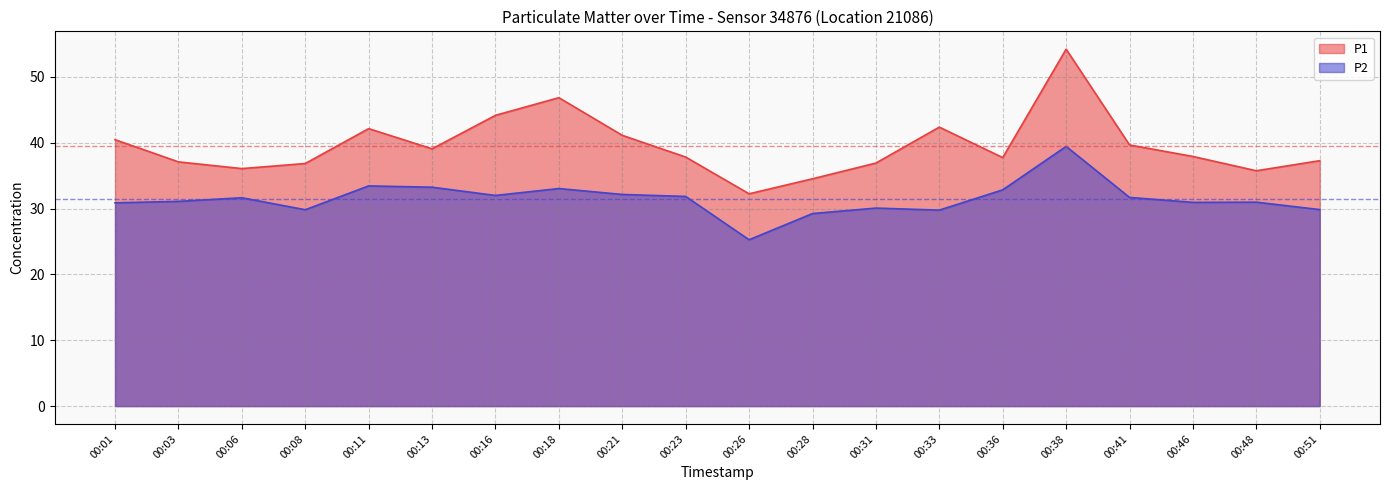

Reading right to left, list all the values displayed in this chart.

P1: 00:51=37.3	00:48=35.8	00:46=37.9	00:41=39.7	00:38=54.2	00:36=37.8	00:33=42.4	00:31=36.9	00:28=34.5	00:26=32.2	00:23=37.8	00:21=41.1	00:18=46.9	00:16=44.2	00:13=39.1	00:11=42.1	00:08=36.9	00:06=36.1	00:03=37.1	00:01=40.5
P2: 00:51=29.9	00:48=31.0	00:46=30.9	00:41=31.7	00:38=39.5	00:36=32.9	00:33=29.8	00:31=30.1	00:28=29.2	00:26=25.3	00:23=31.9	00:21=32.1	00:18=33.0	00:16=32.0	00:13=33.2	00:11=33.5	00:08=29.8	00:06=31.6	00:03=31.1	00:01=30.9